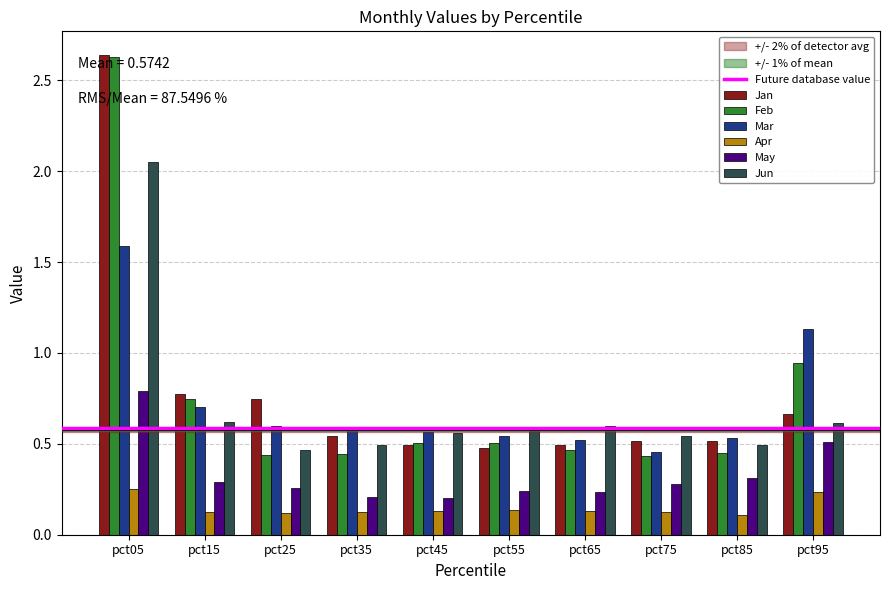

Which series has the widest spread of values?

Feb